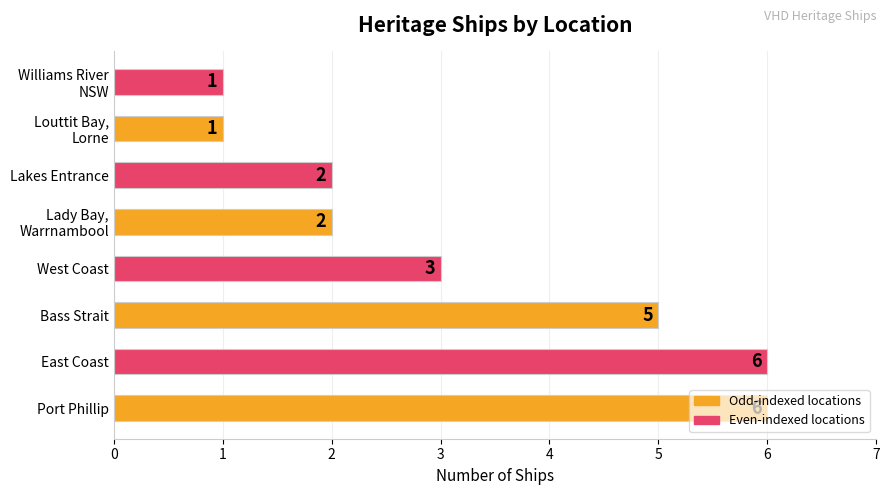

Which has a higher value, Bass Strait or East Coast?

East Coast